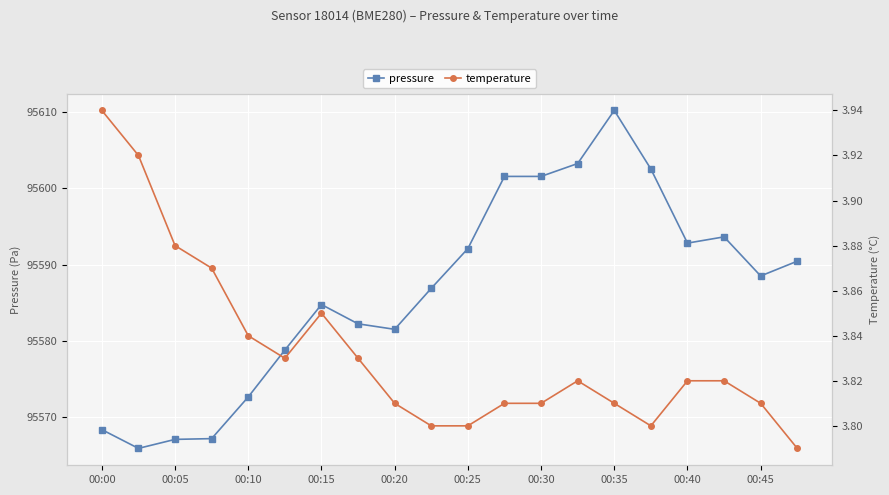

At which label does pressure first exceed 95588?

00:25